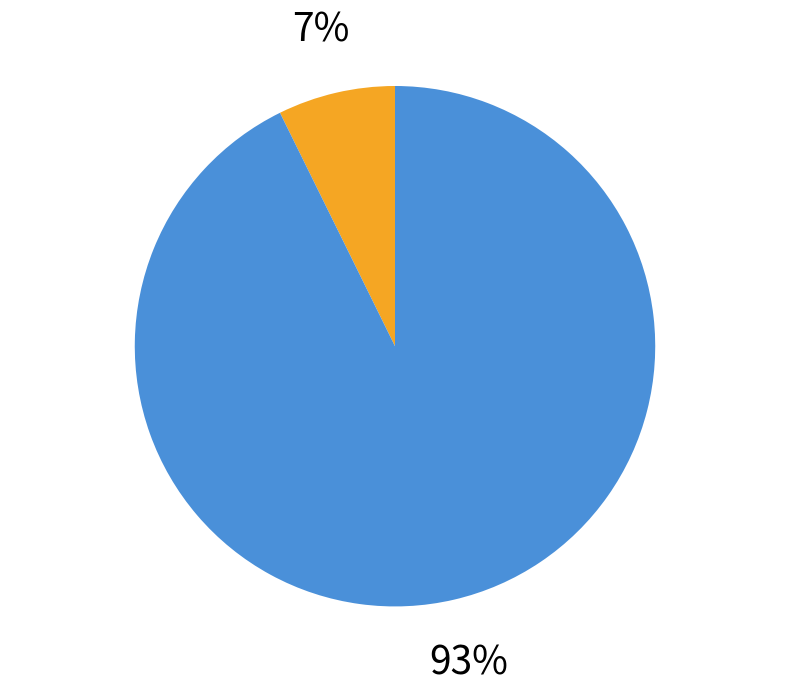

Is there a majority slice in this chart?

Yes